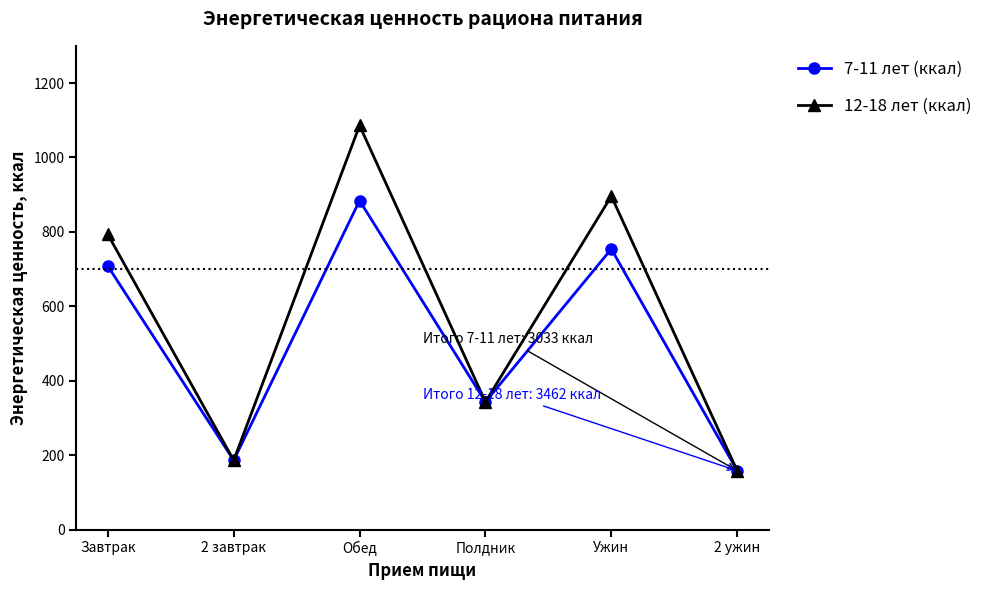

What is the difference between the 12-18 лет (ккал) values at Ужин and 2 завтрак?

710